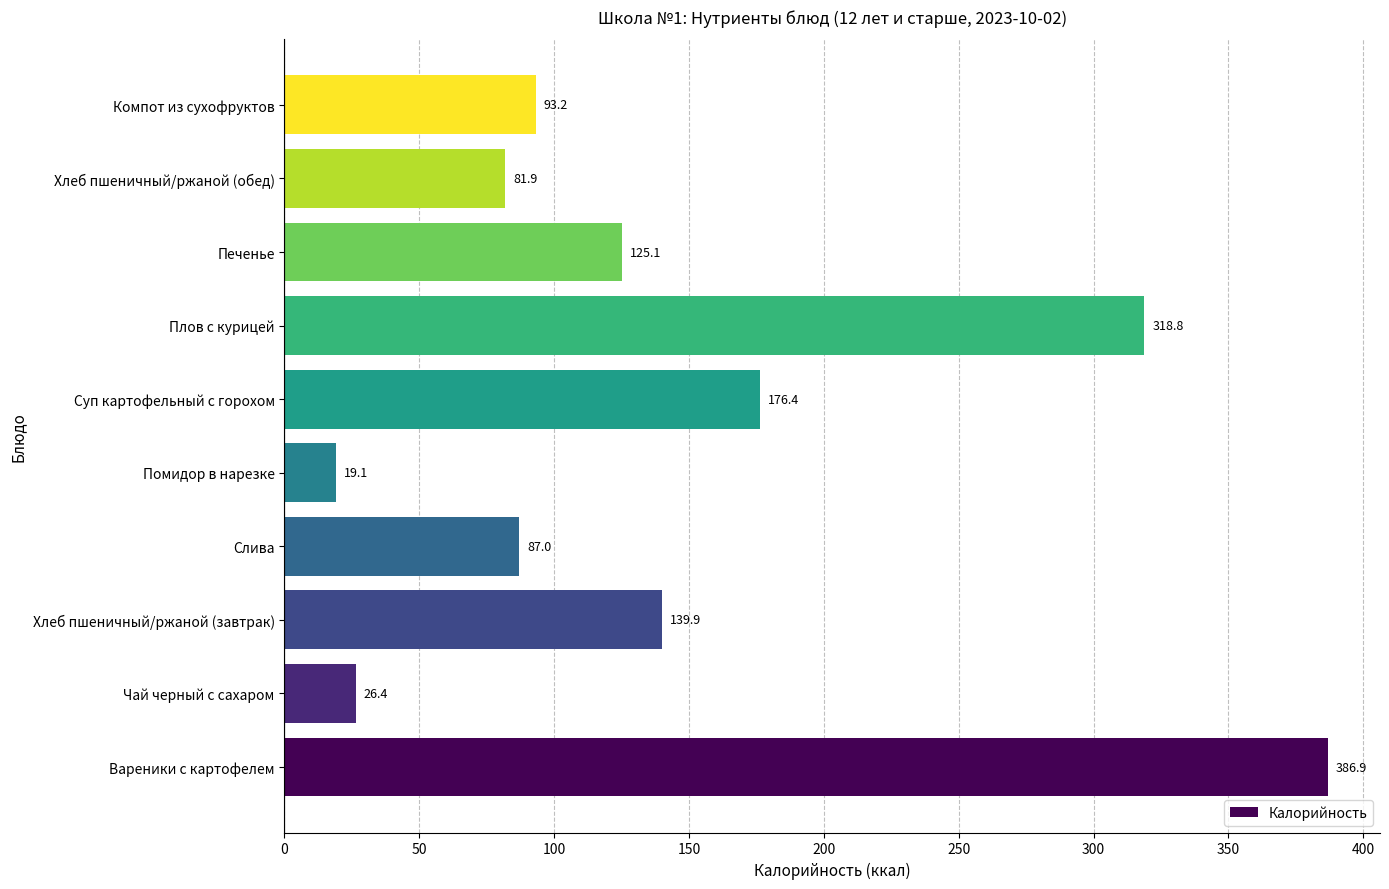

Rank the categories by value from lowest to highest.

Помидор в нарезке, Чай черный с сахаром, Хлеб пшеничный/ржаной (обед), Слива, Компот из сухофруктов, Печенье, Хлеб пшеничный/ржаной (завтрак), Суп картофельный с горохом, Плов с курицей, Вареники с картофелем